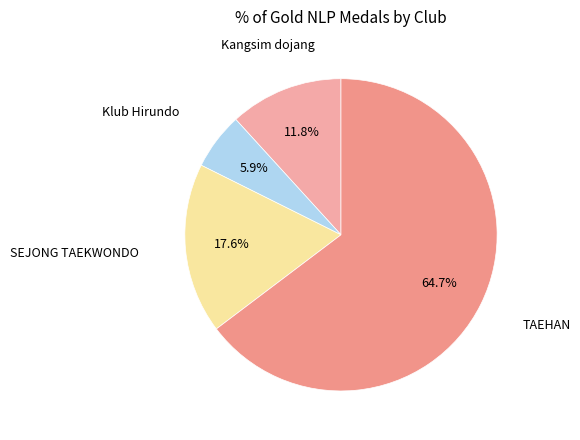

What portion of the pie excludes Klub Hirundo?

94.1%